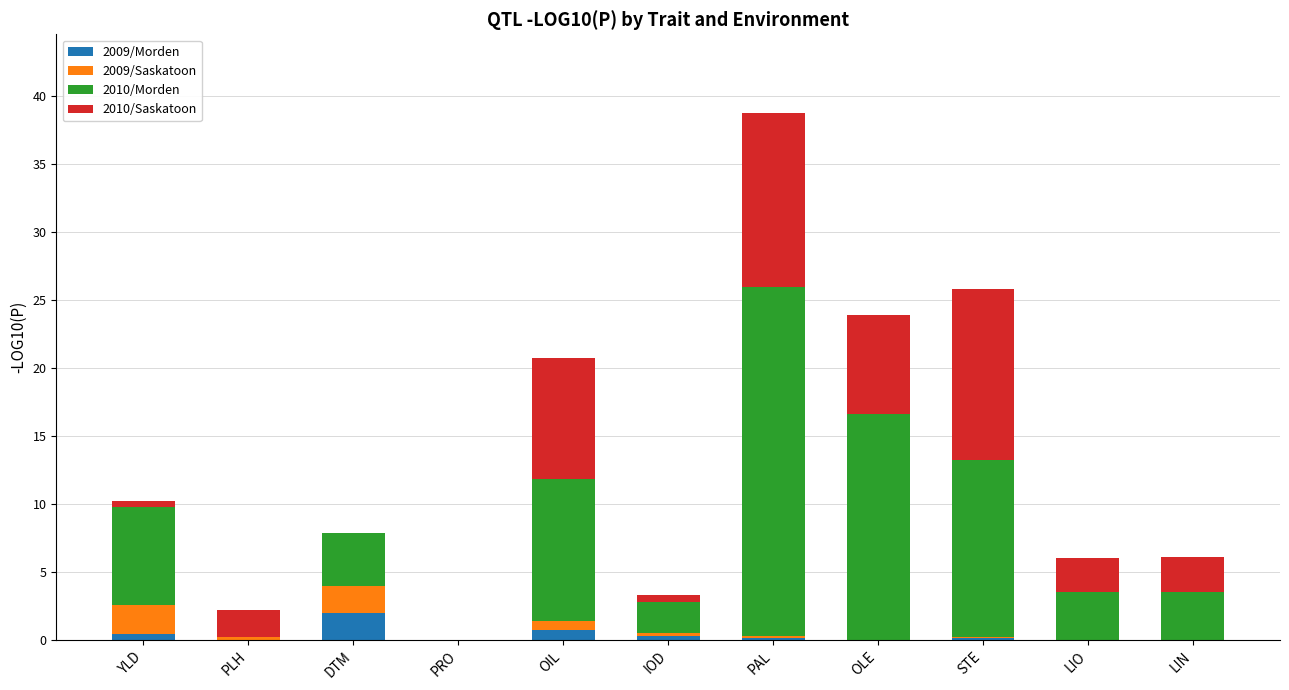

At which category is the sum across all series the highest?

PAL